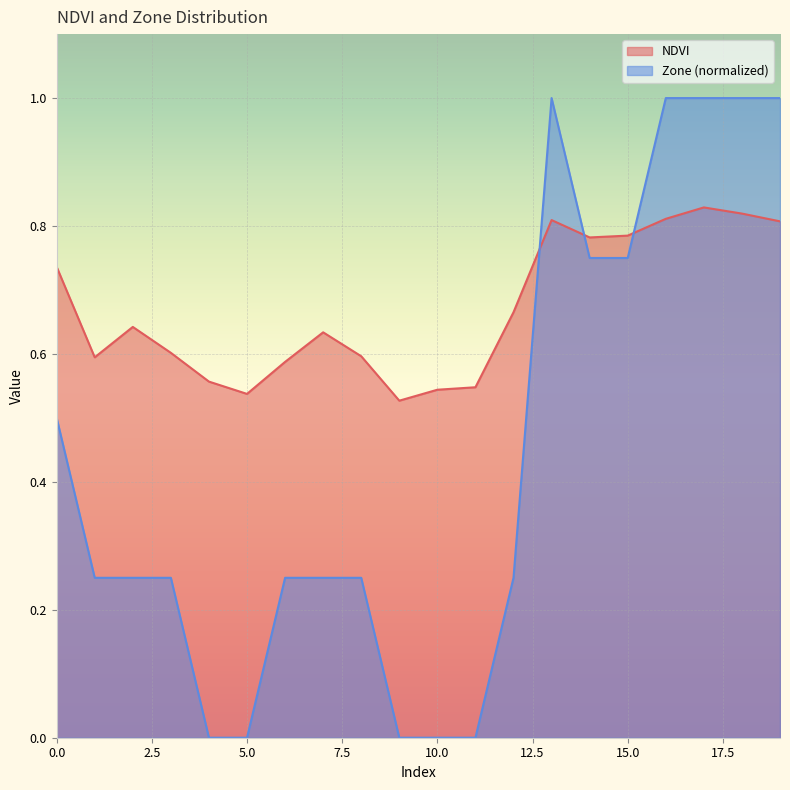

At which label does NDVI reach its minimum?

9